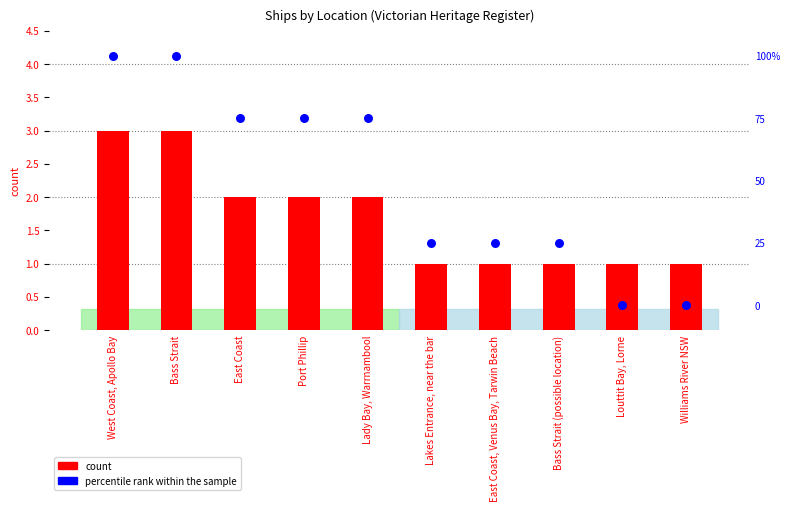

What are all the series names shown in the legend?

count, percentile rank within the sample